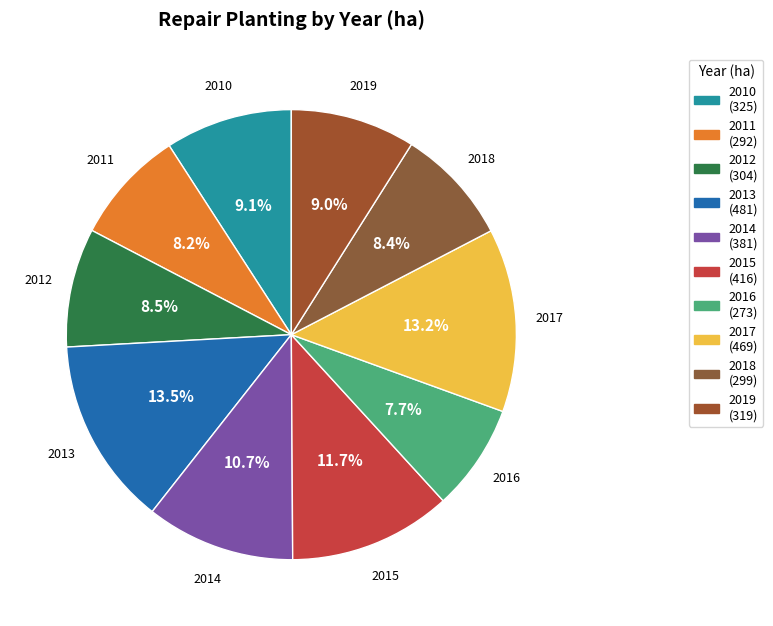

Is 2015 the majority of the pie?

No